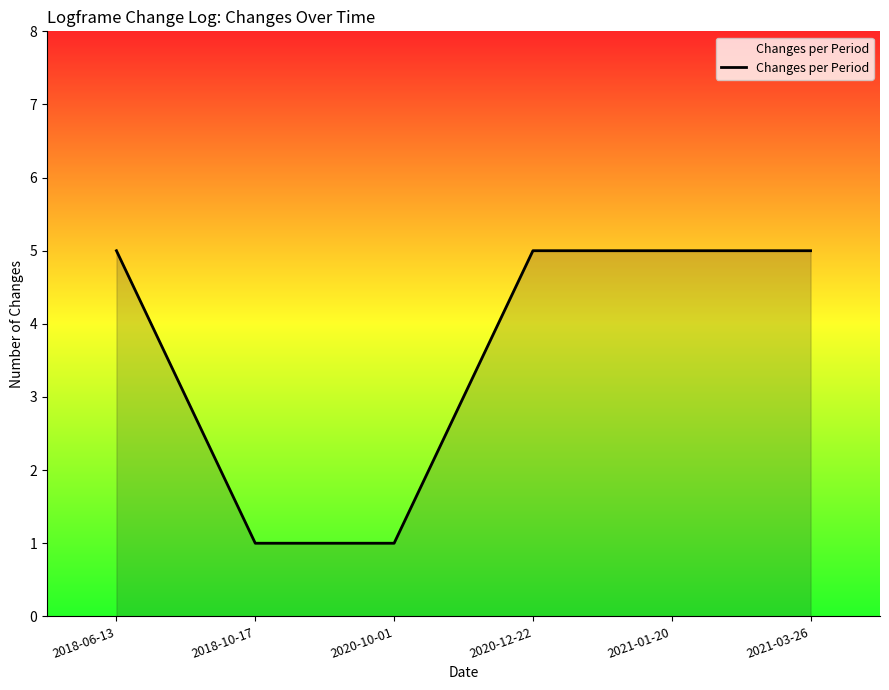

What position from the right is 2020-12-22?

3